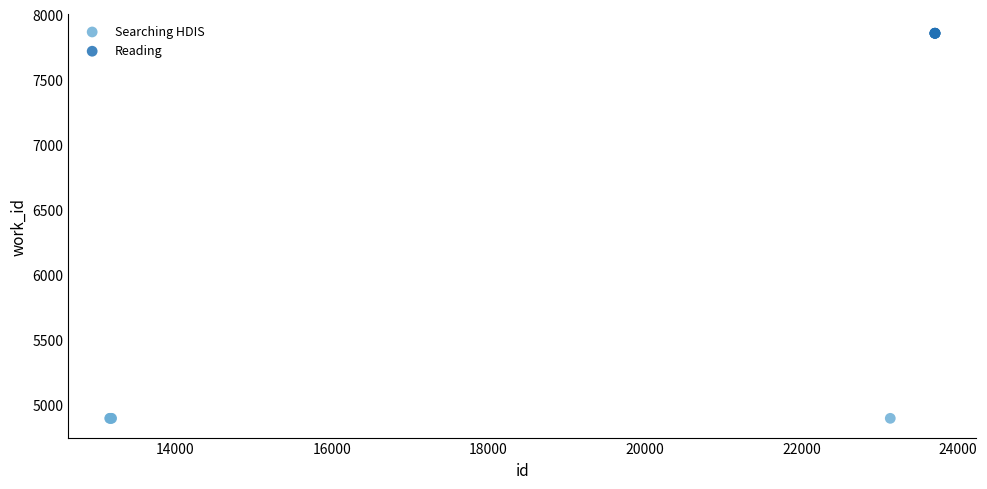

Which series reaches the maximum Y coordinate?

Reading